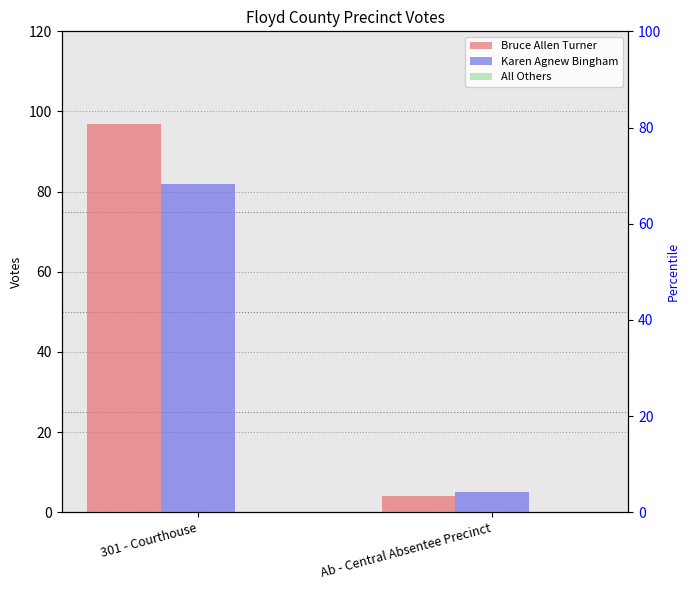

List the series in order of their peak value, lowest first.

All Others, Karen Agnew Bingham, Bruce Allen Turner